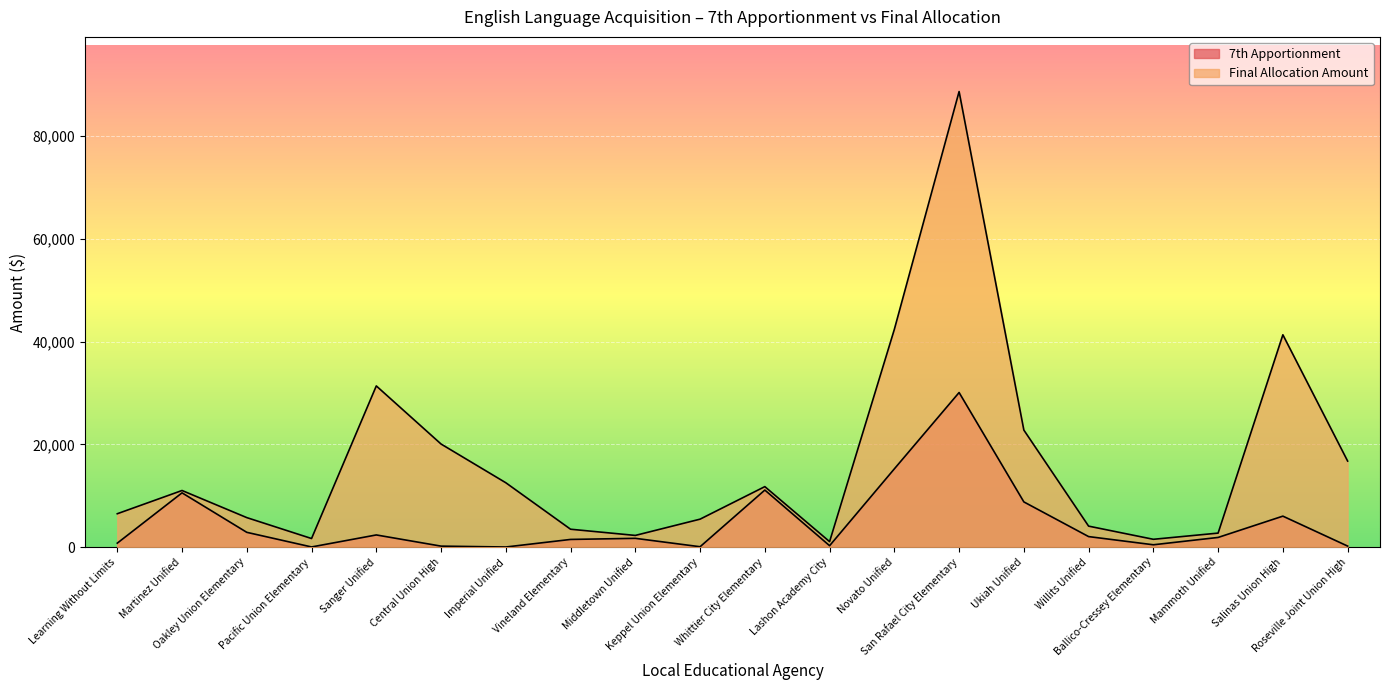

Reading right to left, what are all the values shown in this chart?

7th Apportionment: Roseville Joint Union High=187	Salinas Union High=6018	Mammoth Unified=1871	Ballico-Cressey Elementary=442	Willits Unified=2037	Ukiah Unified=8791	San Rafael City Elementary=30090	Novato Unified=15226	Lashon Academy City=264	Whittier City Elementary=11097	Keppel Union Elementary=61	Middletown Unified=1697	Vineland Elementary=1483	Imperial Unified=9	Central Union High=180	Sanger Unified=2357	Pacific Union Elementary=18	Oakley Union Elementary=2866	Martinez Unified=10555	Learning Without Limits=758
Final Allocation Amount: Roseville Joint Union High=16744	Salinas Union High=41333	Mammoth Unified=2715	Ballico-Cressey Elementary=1509	Willits Unified=4073	Ukiah Unified=22778	San Rafael City Elementary=88700	Novato Unified=42389	Lashon Academy City=1056	Whittier City Elementary=11766	Keppel Union Elementary=5431	Middletown Unified=2263	Vineland Elementary=3470	Imperial Unified=12521	Central Union High=20063	Sanger Unified=31377	Pacific Union Elementary=1659	Oakley Union Elementary=5732	Martinez Unified=11012	Learning Without Limits=6487